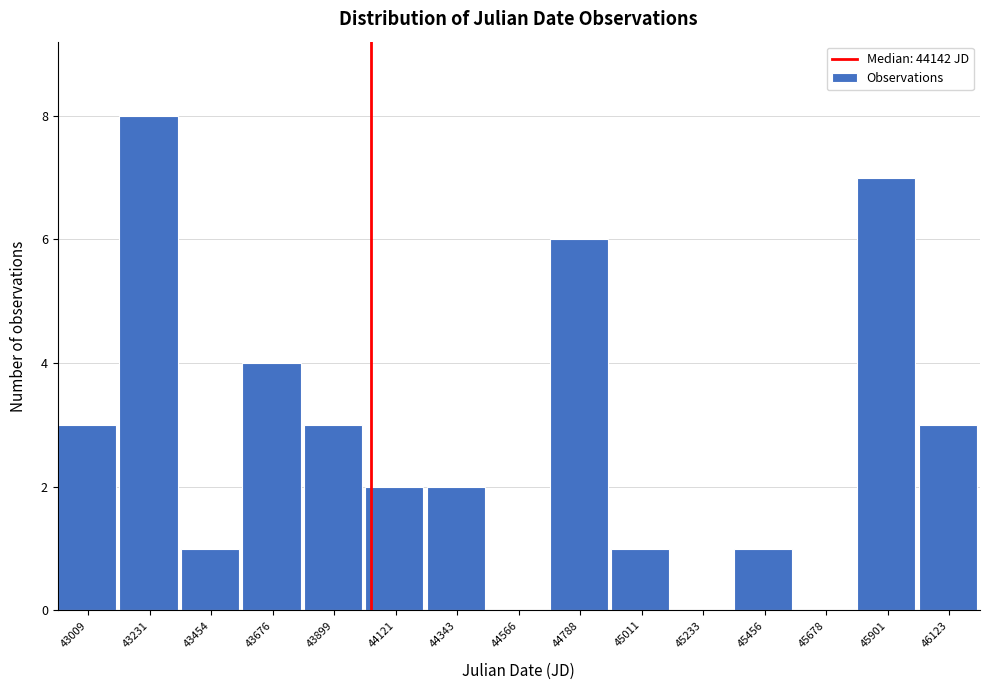

Reading left to right, what are all the values shown in this chart?

43009=3	43231=8	43454=1	43676=4	43899=3	44121=2	44343=2	44566=0	44788=6	45011=1	45233=0	45456=1	45678=0	45901=7	46123=3